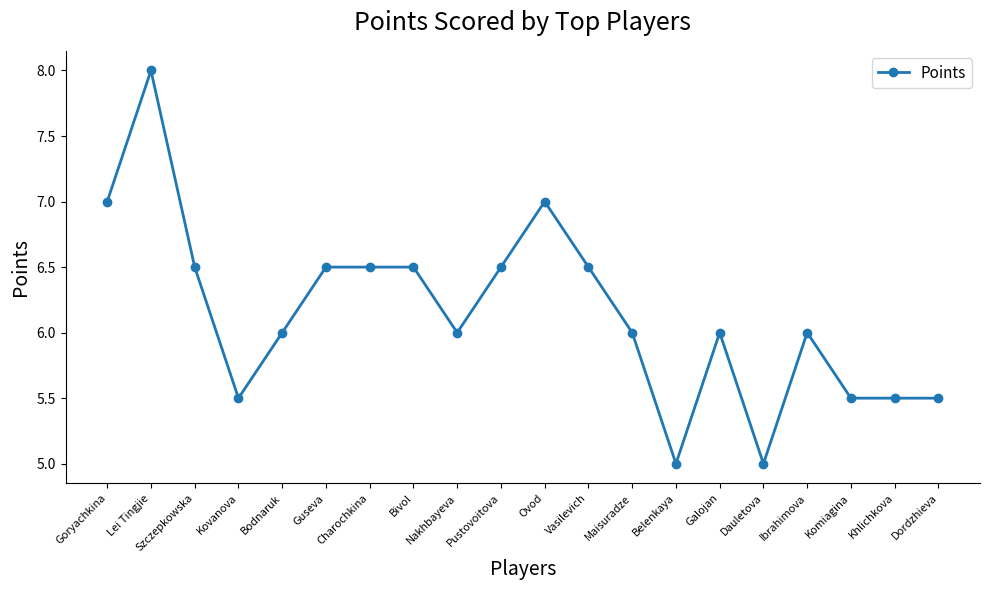

True or false: the data shows 5.0 at Dauletova.

True